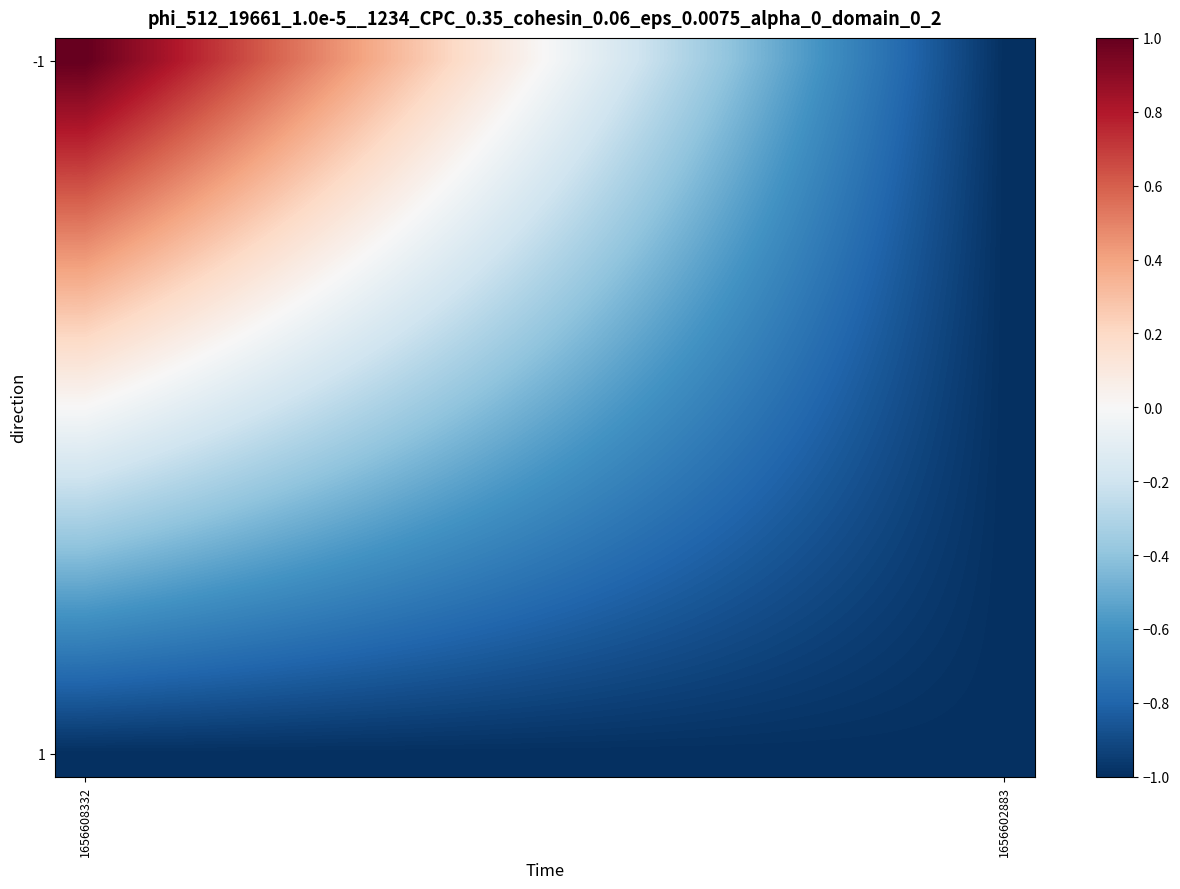

How many categories are shown in the chart?

16